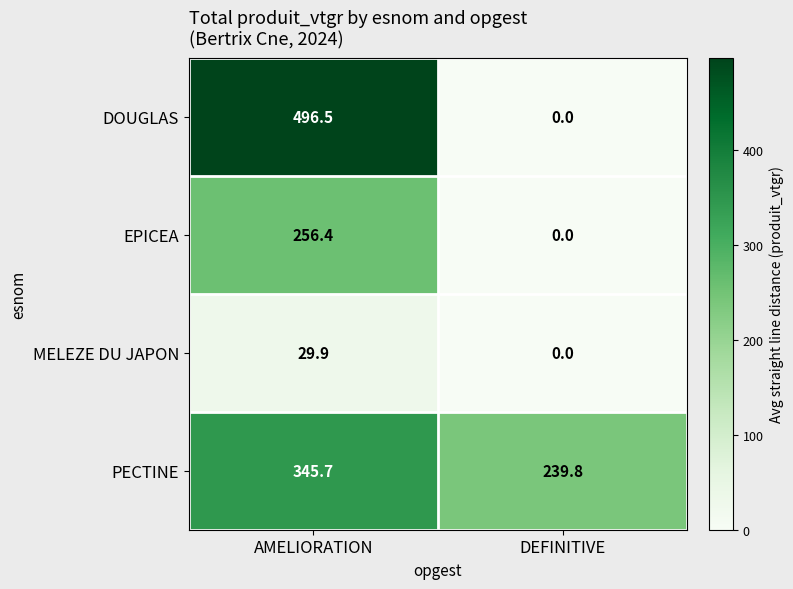

Which series has the largest total across all categories?

PECTINE